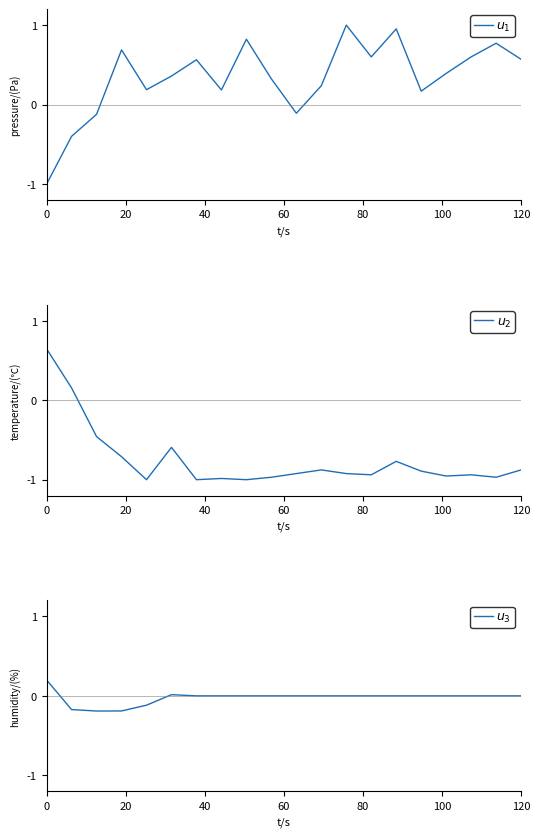

Reading left to right, list all the values displayed in this chart.

$u_1$: -1.0	-0.4	-0.1	0.7	0.2	0.4	0.6	0.2	0.8	0.3	-0.1	0.2	1.0	0.6	1.0	0.2	0.4	0.6	0.8	0.6
$u_2$: 0.6	0.2	-0.5	-0.7	-1.0	-0.6	-1.0	-1.0	-1.0	-1.0	-0.9	-0.9	-0.9	-0.9	-0.8	-0.9	-1.0	-0.9	-1.0	-0.9
$u_3$: 0.2	-0.2	-0.2	-0.2	-0.1	0.0	0.0	0.0	0.0	0.0	0.0	0.0	0.0	0.0	0.0	0.0	0.0	0.0	0.0	0.0